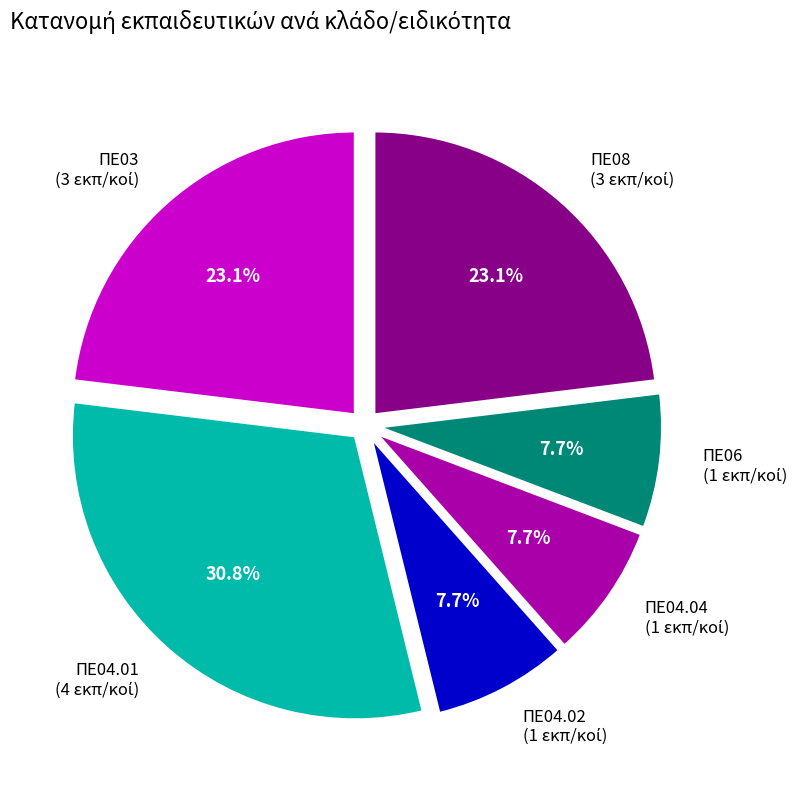

Count the number of slices in the pie.

6